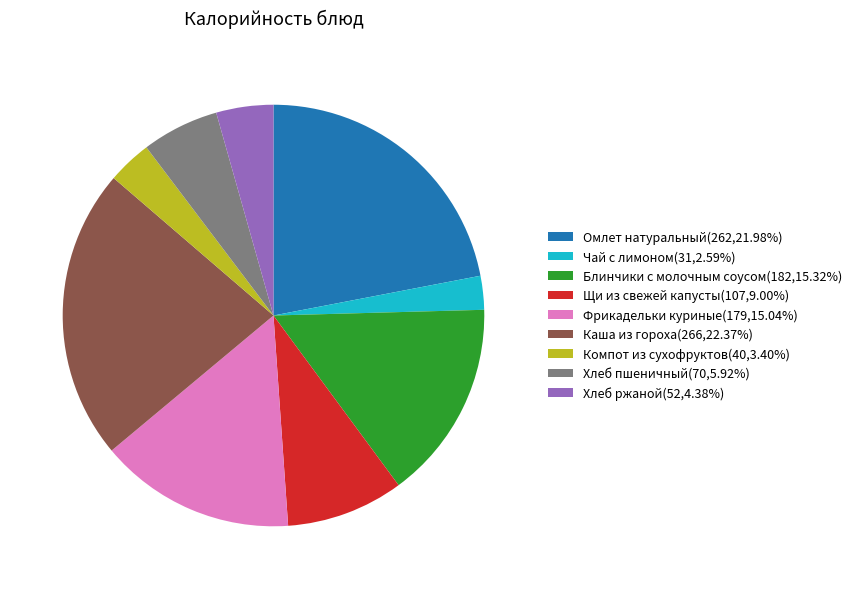

Does Хлеб пшеничный represent more than half of the total?

No